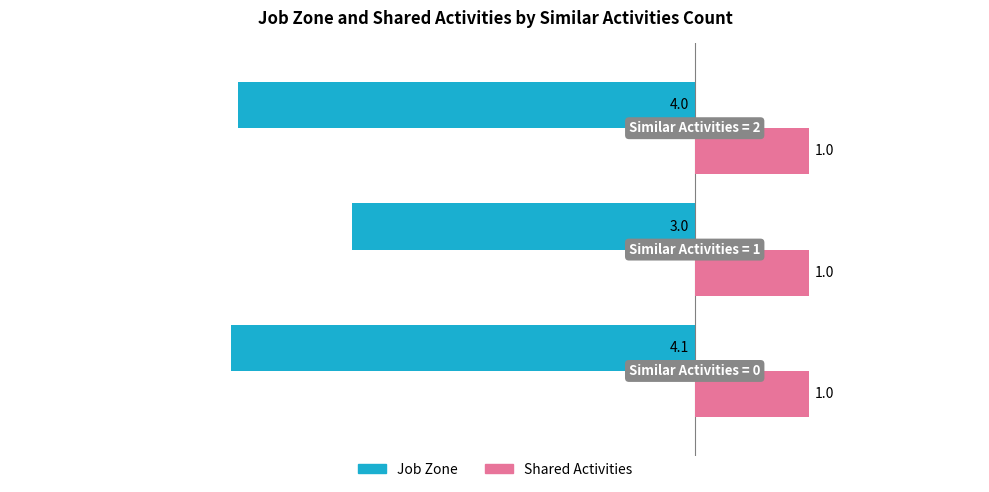

Which series has the widest spread of values?

Job Zone